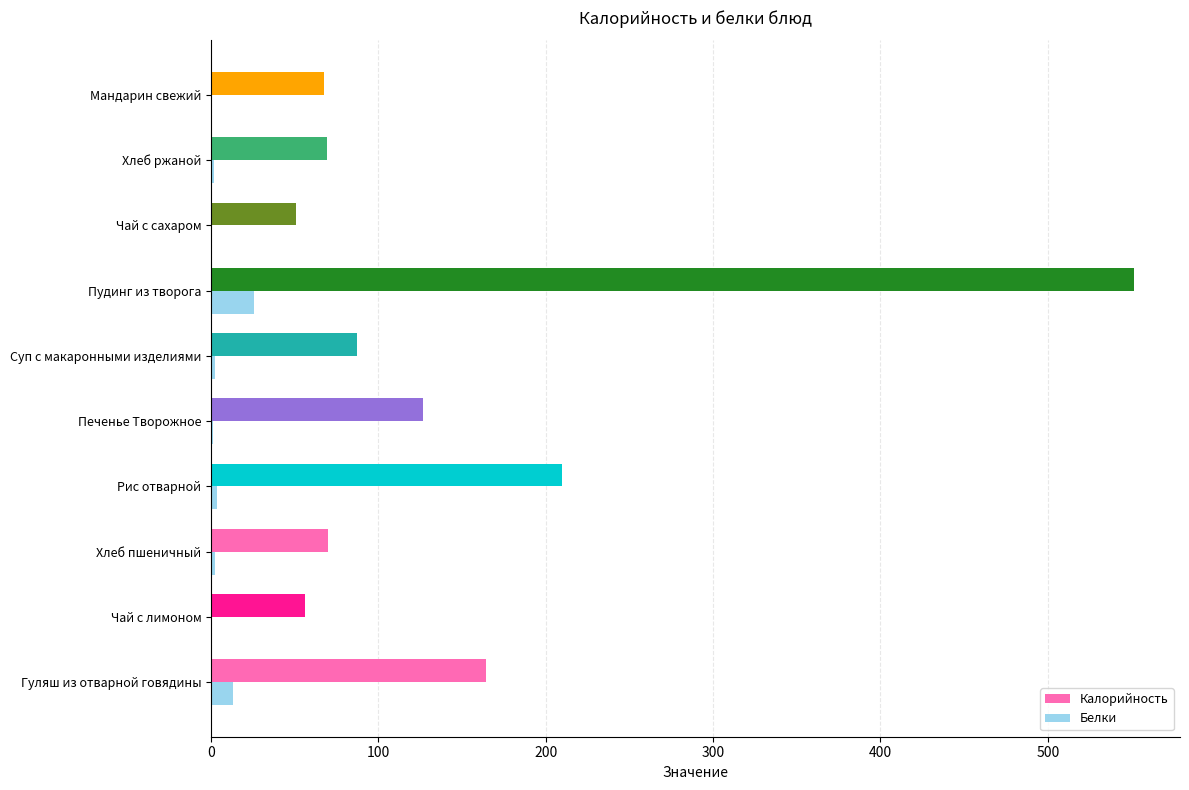

The Калорийность series shows 75.3 at Чай с лимоном. True or false?

False